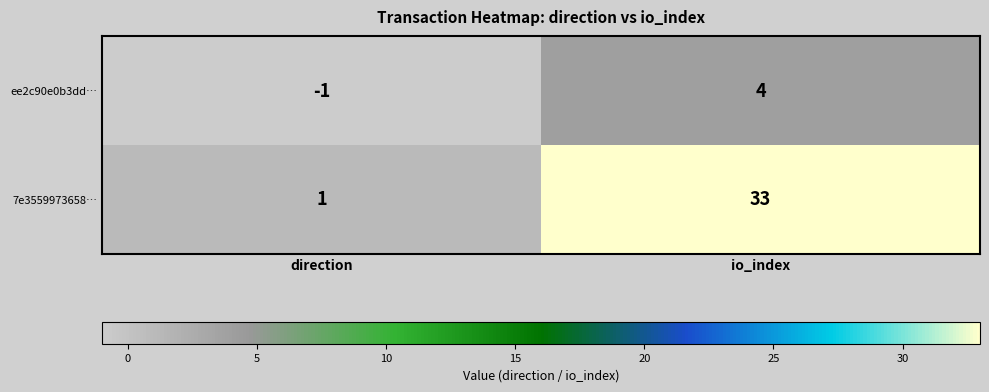

What is the sum of the ee2c90e0b3dd… values at io_index and direction?

3